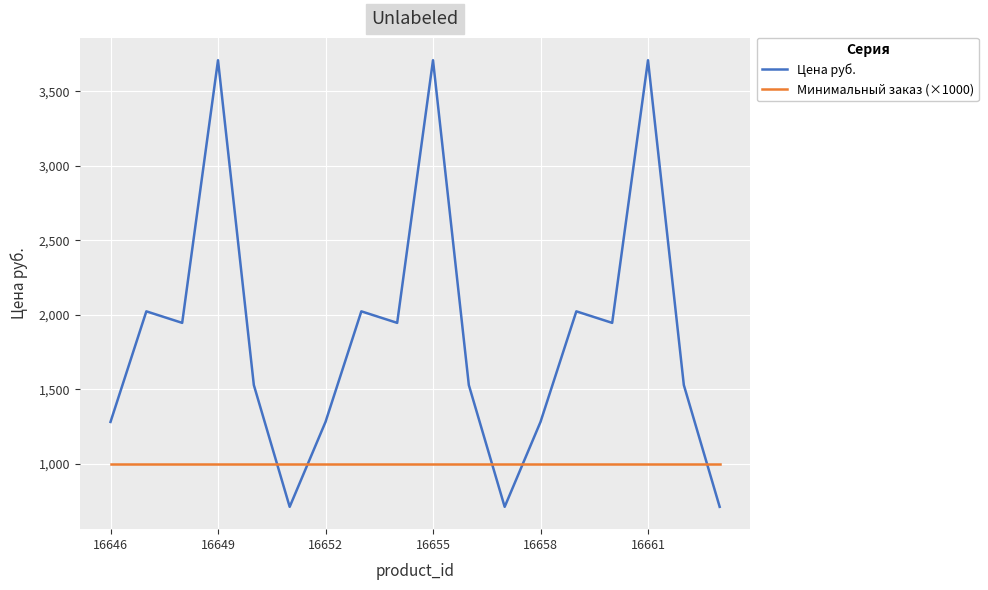

Which series has the largest total across all categories?

Цена руб.